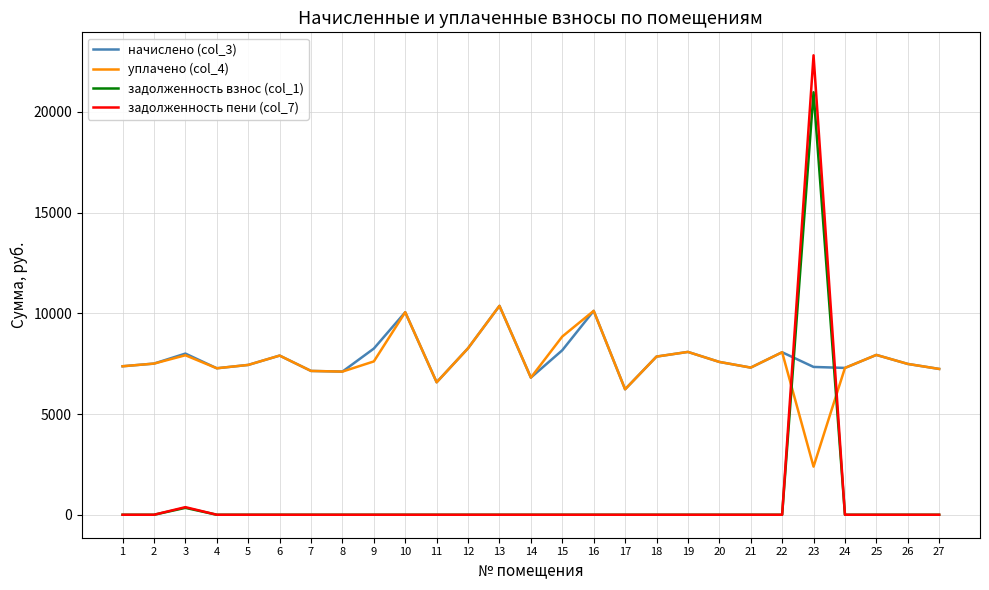

Is this an area chart (filled region under the line)?

No